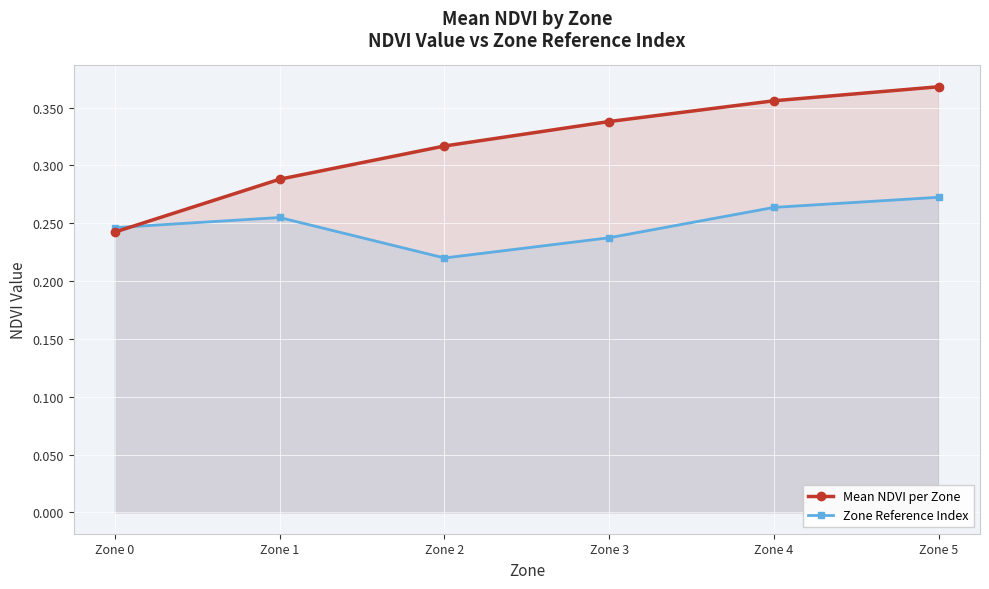

Reading left to right, extract all data points from this chart.

Mean NDVI per Zone: 0.2	0.3	0.3	0.3	0.4	0.4
Zone Reference Index: 0.2	0.3	0.2	0.2	0.3	0.3